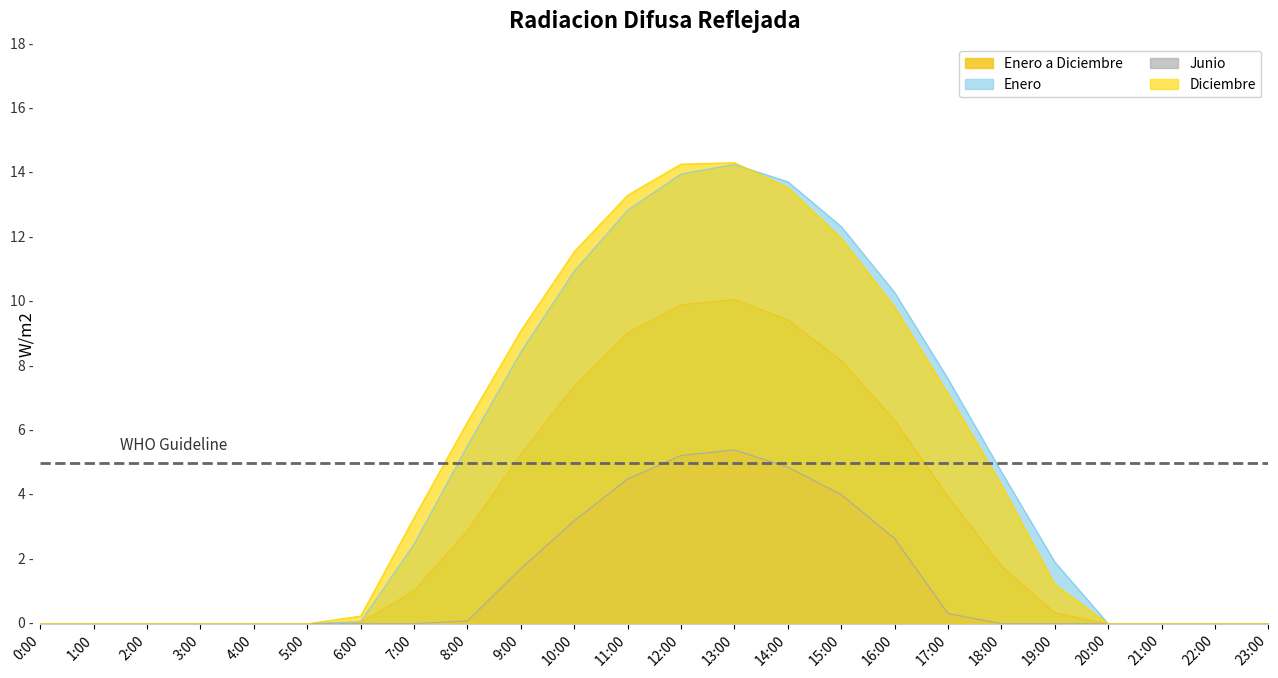

What is the label of the 17th point from the right?

7:00